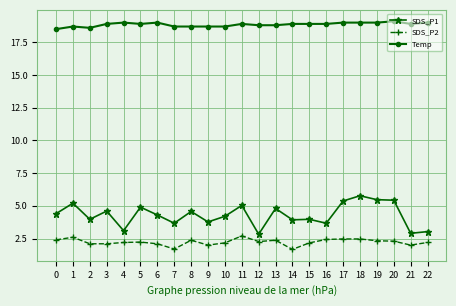

What is the sum of the Temp values at 21 and 17?

37.9